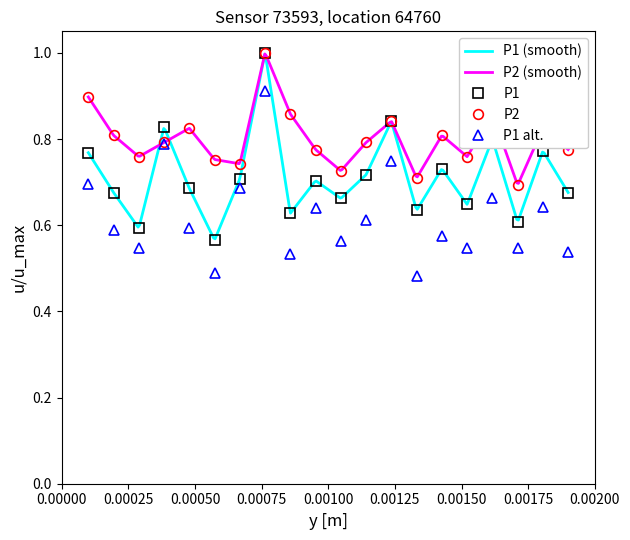

True or false: P2 has more than 0 points higher than both neighbors.

True